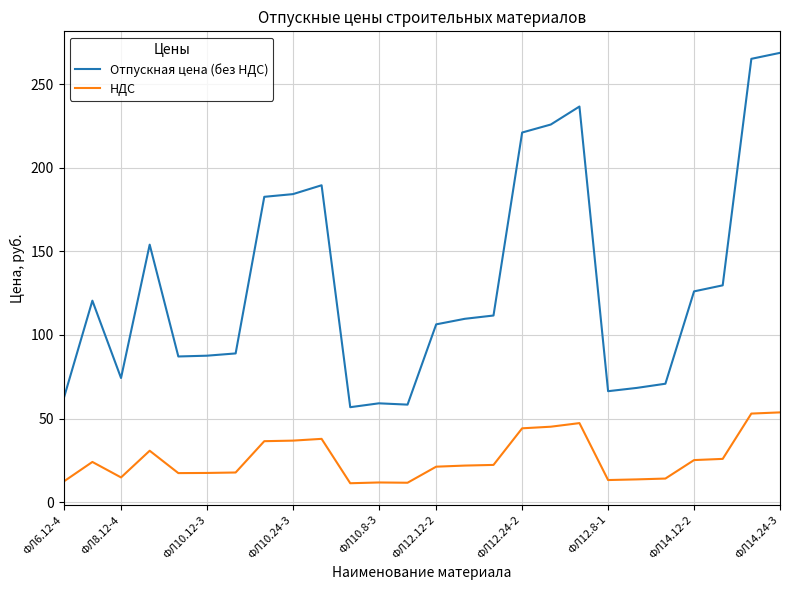

Which series has the widest spread of values?

Отпускная цена (без НДС)